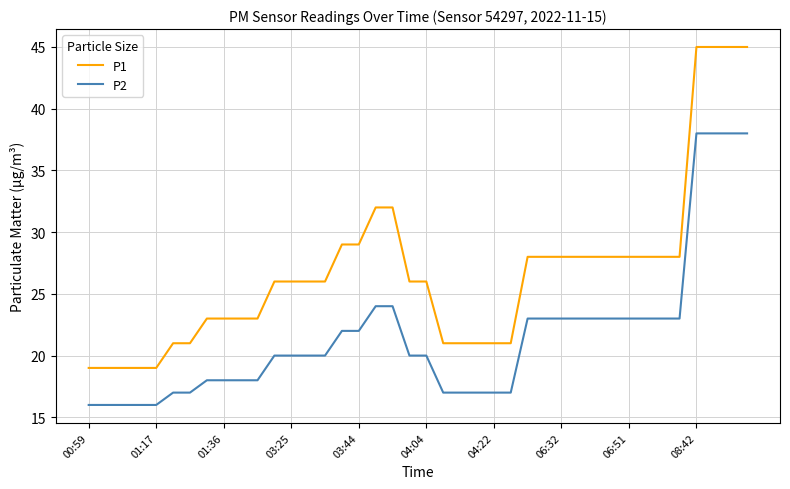

Reading left to right, transcribe all the data shown in this chart.

P1: 19	19	19	19	19	21	21	23	23	23	23	26	26	26	26	29	29	32	32	26	26	21	21	21	21	21	28	28	28	28	28	28	28	28	28	28	45	45	45	45
P2: 16	16	16	16	16	17	17	18	18	18	18	20	20	20	20	22	22	24	24	20	20	17	17	17	17	17	23	23	23	23	23	23	23	23	23	23	38	38	38	38